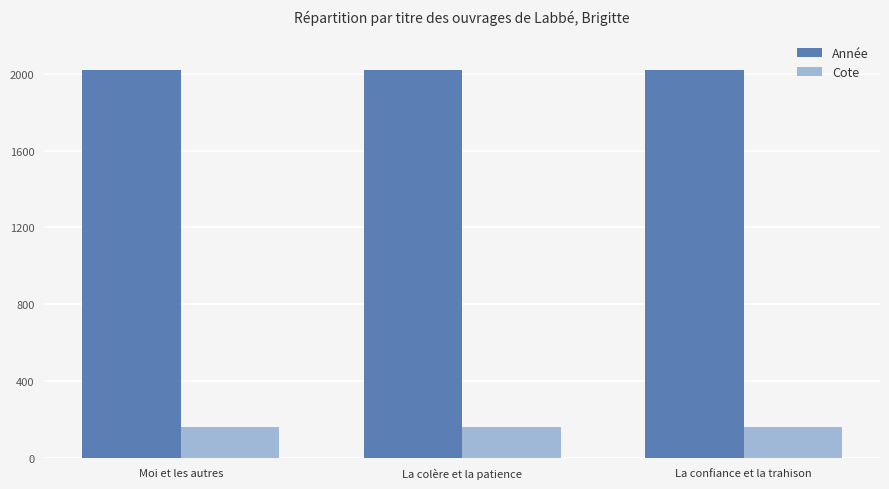

What is the maximum value shown in the chart?

2020.0